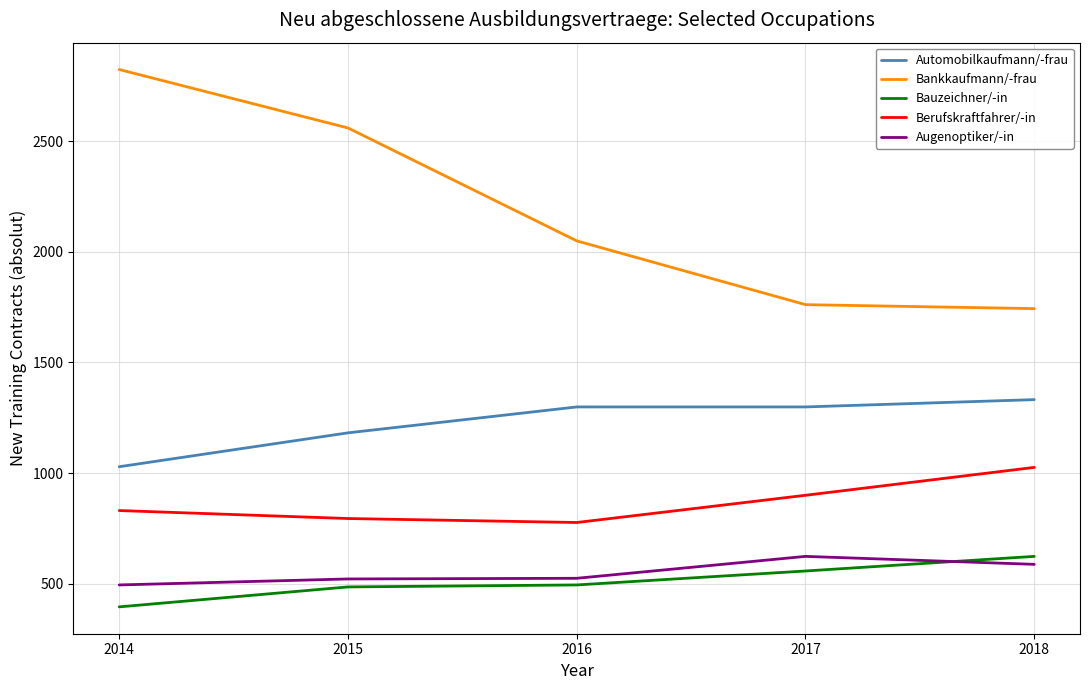

How many categories are shown in the chart?

5